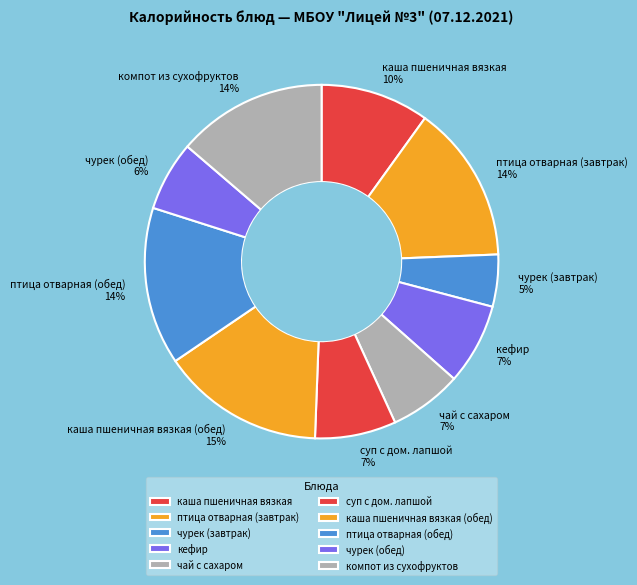

How many segments does this pie chart have?

10